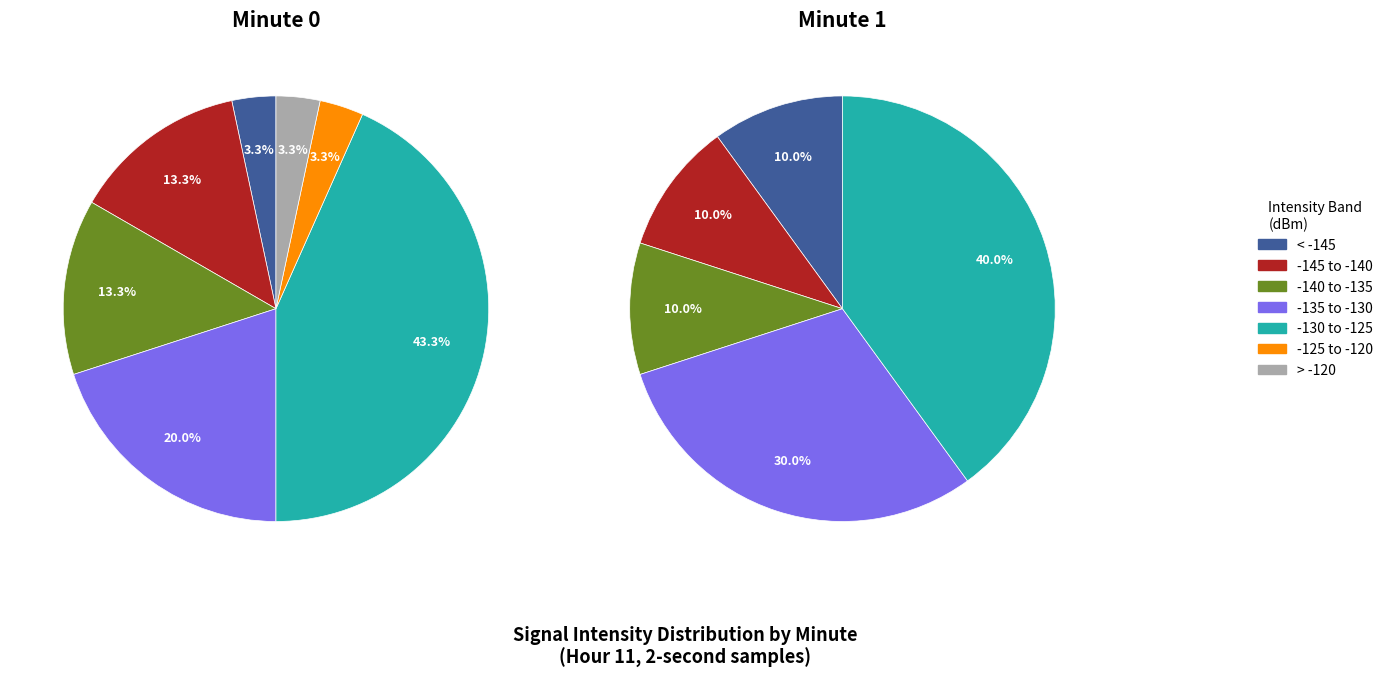

The 40 slice represents 1% of the pie. True or false?

False